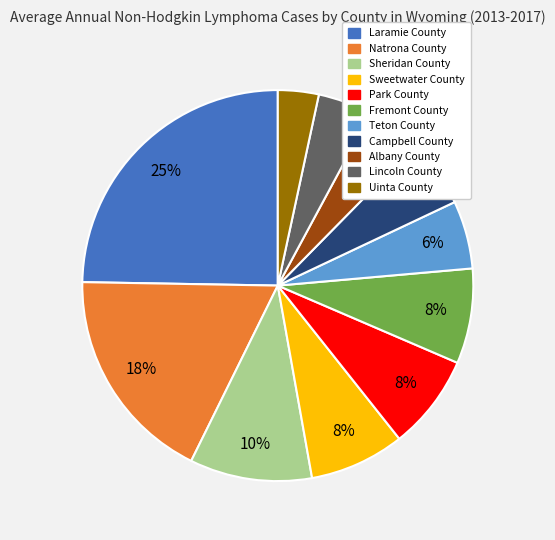

Is there any slice that represents more than half of the pie?

No